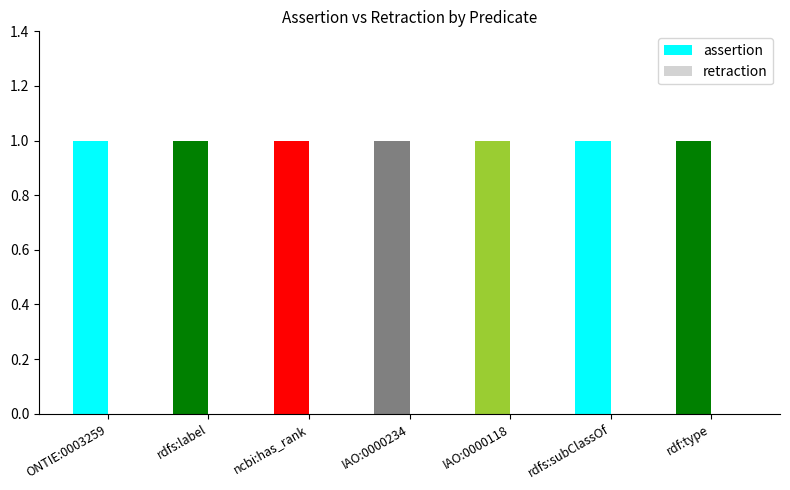

Which label corresponds to the smallest value in the chart?

ONTIE:0003259